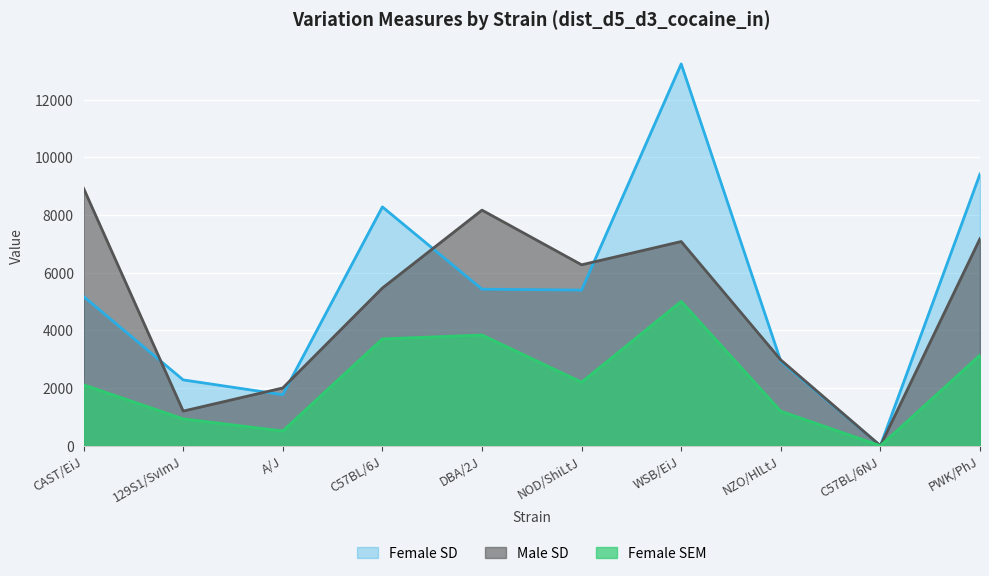

Where is Female SEM nearest to the value 2502?

NOD/ShiLtJ